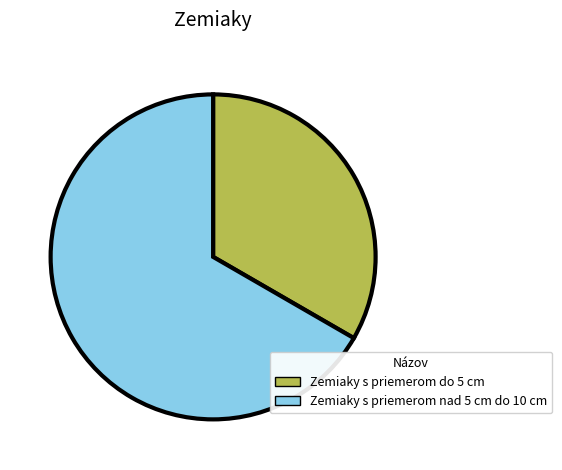

Is the sum of Zemiaky s priemerom do 5 cm and Zemiaky s priemerom nad 5 cm do 10 cm greater than half?

Yes